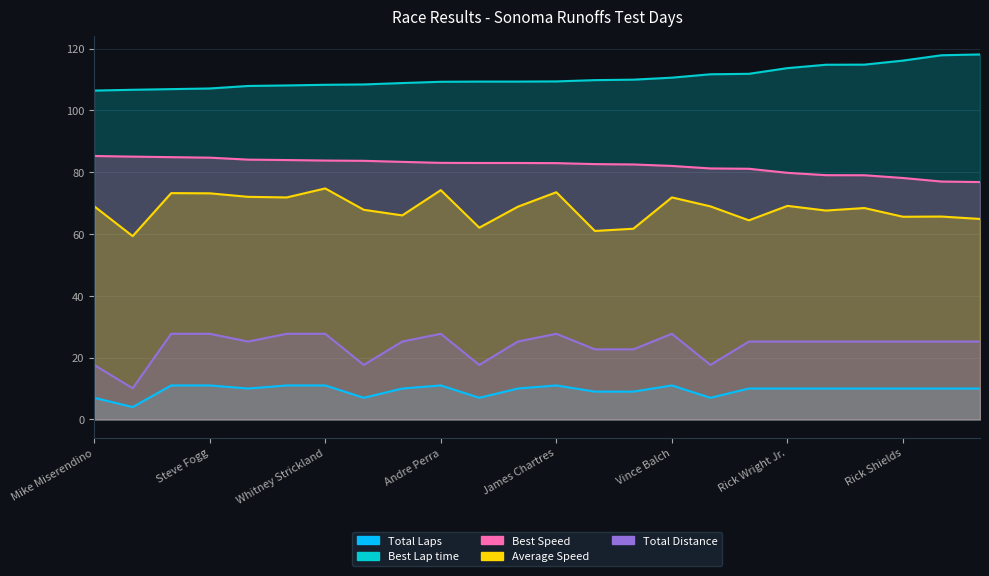

At how many categories does at least one series exceed 113?

6